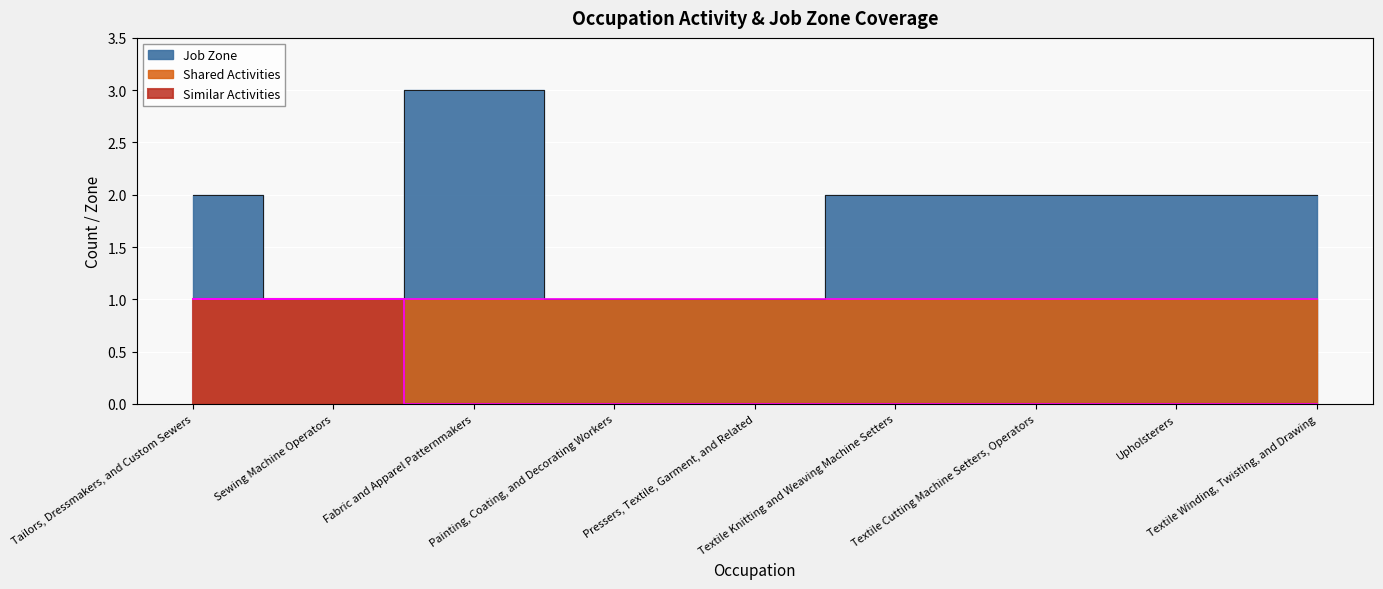

In Job Zone, how many points are higher than both neighbors (excluding endpoints)?

1